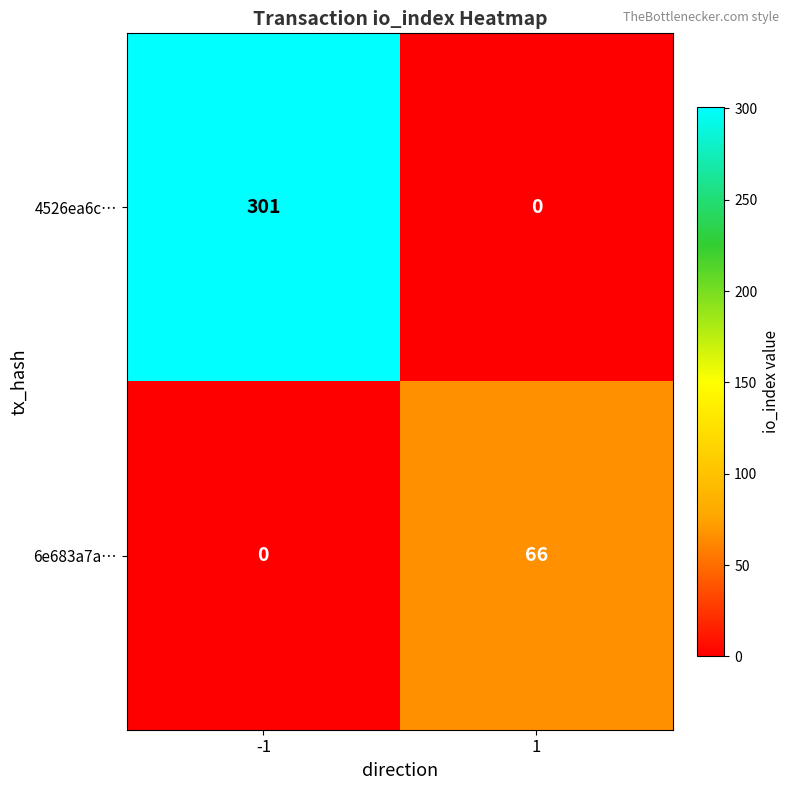

What is the total value across all series at -1?

301